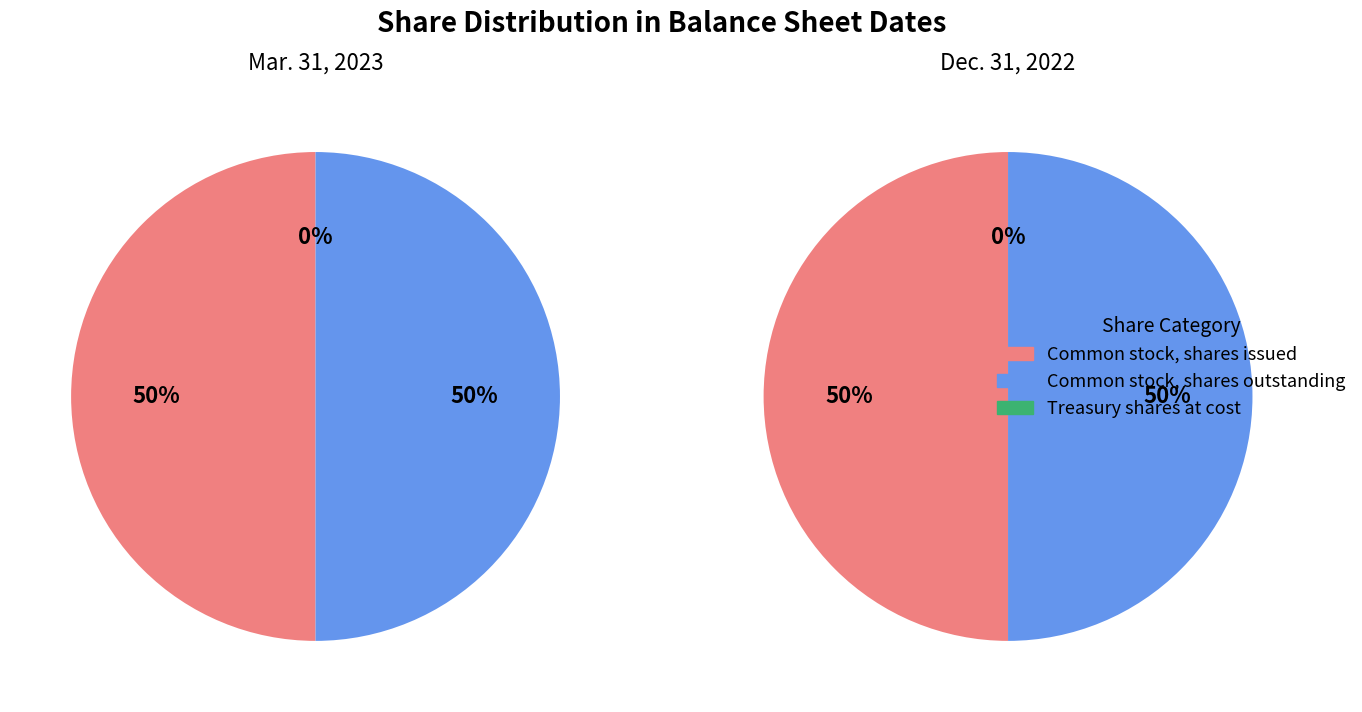

To the nearest percent, what is the average slice percentage?

33%